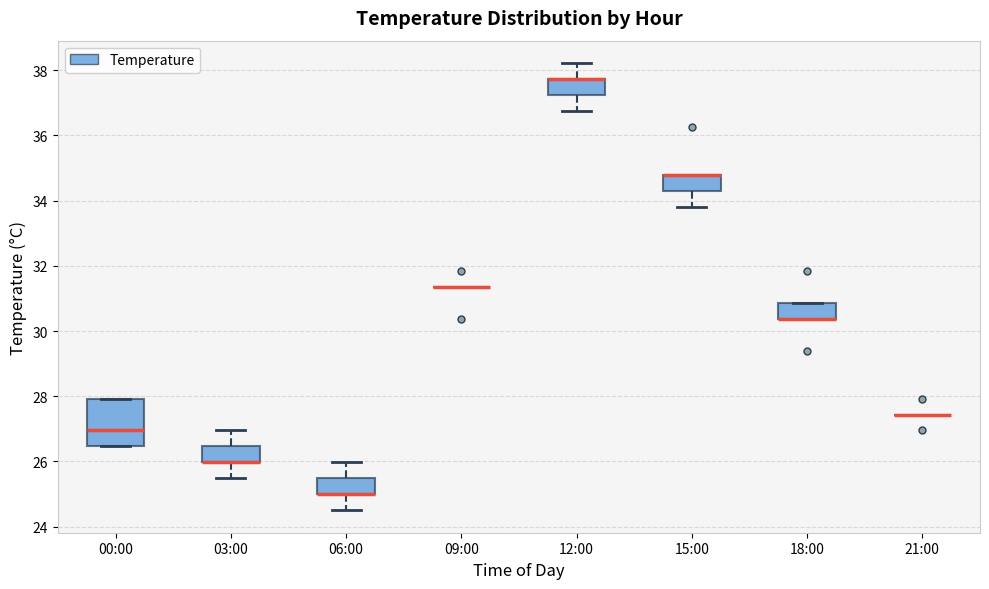

Reading left to right, read every box against the y-axis: the position of its median line, the range the box covers, and the ends of its whiskers. The values are not printed on the chart, so give them approximately, as read against the axis.

00:00: median 27.0, box 26.4 to 28.0, whiskers 26.4 to 28.0
03:00: median 26.0 (drawn on the box's lower edge), box 26.0 to 26.4, whiskers 25.4 to 27.0
06:00: median 25.0 (drawn on the box's lower edge), box 25.0 to 25.4, whiskers 24.6 to 26.0
09:00: box collapsed to a line at 31.4, whiskers 31.4 to 31.4
12:00: median 37.8 (drawn on the box's upper edge), box 37.2 to 37.8, whiskers 36.8 to 38.2
15:00: median 34.8 (drawn on the box's upper edge), box 34.4 to 34.8, whiskers 33.8 to 34.8
18:00: median 30.4 (drawn on the box's lower edge), box 30.4 to 30.8, whiskers 30.4 to 30.8
21:00: box collapsed to a line at 27.4, whiskers 27.4 to 27.4